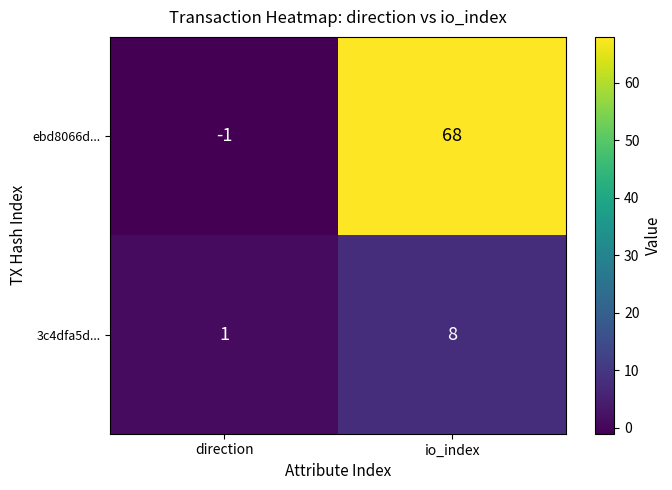

Count the number of categories in the chart.

2